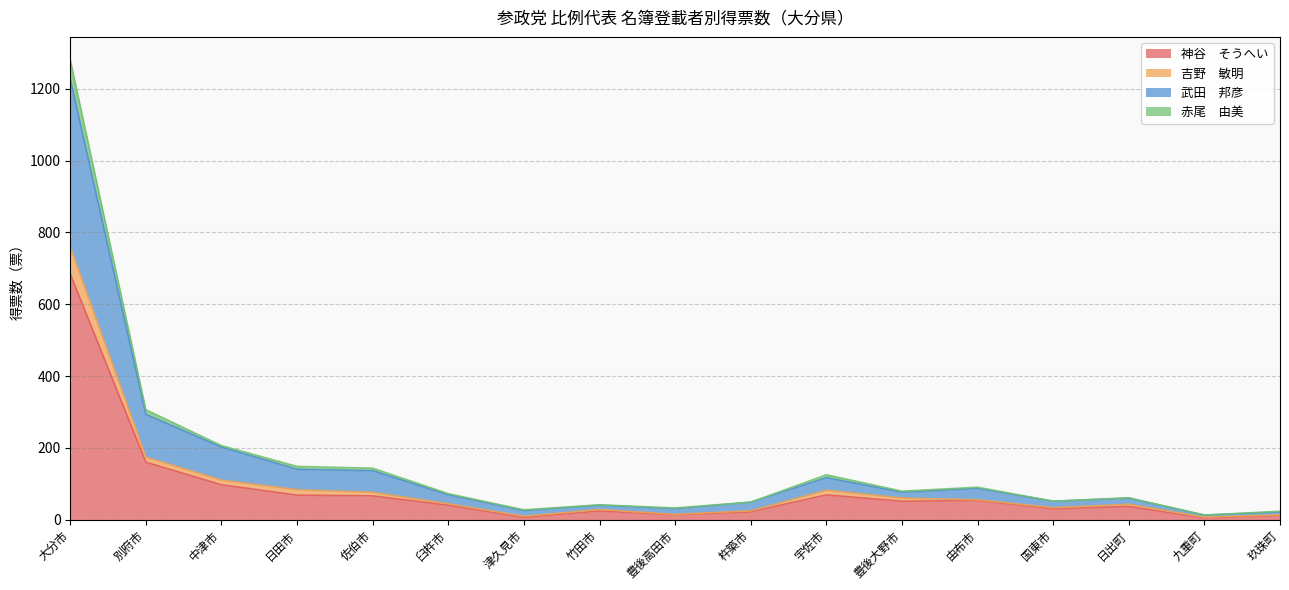

Is it true that 吉野　敏明 equals 5.1 at 津久見市?

False